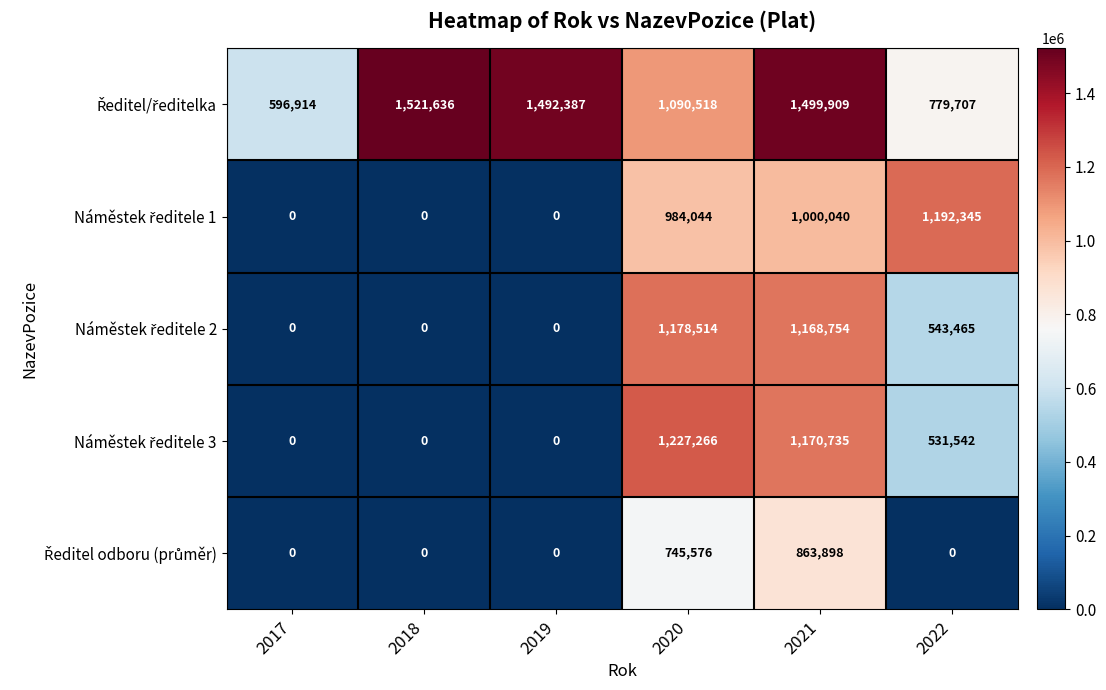

At how many categories does at least one series exceed 1442960?

3